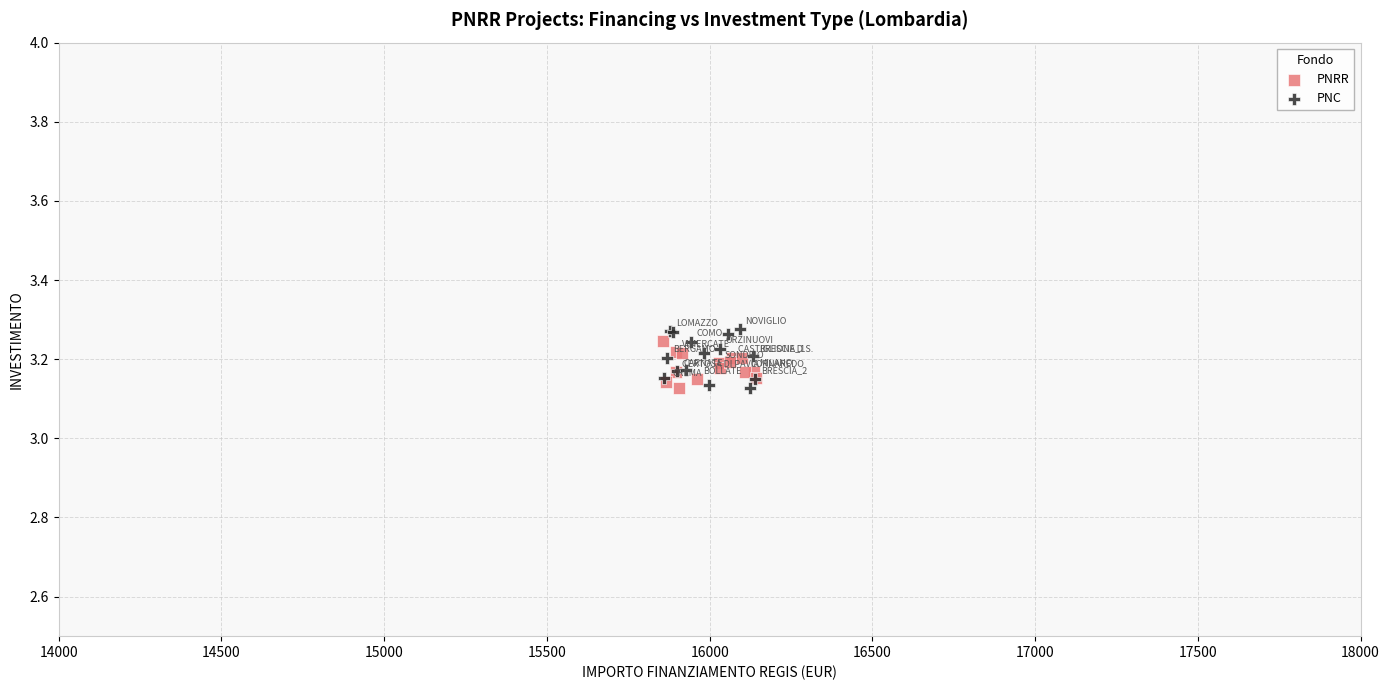

What are all the series names shown in the legend?

PNRR, PNC